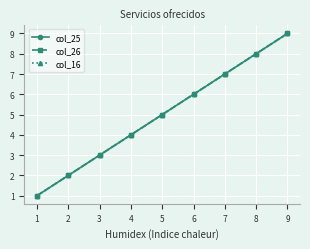

True or false: col_16 and col_25 intersect in this chart.

False